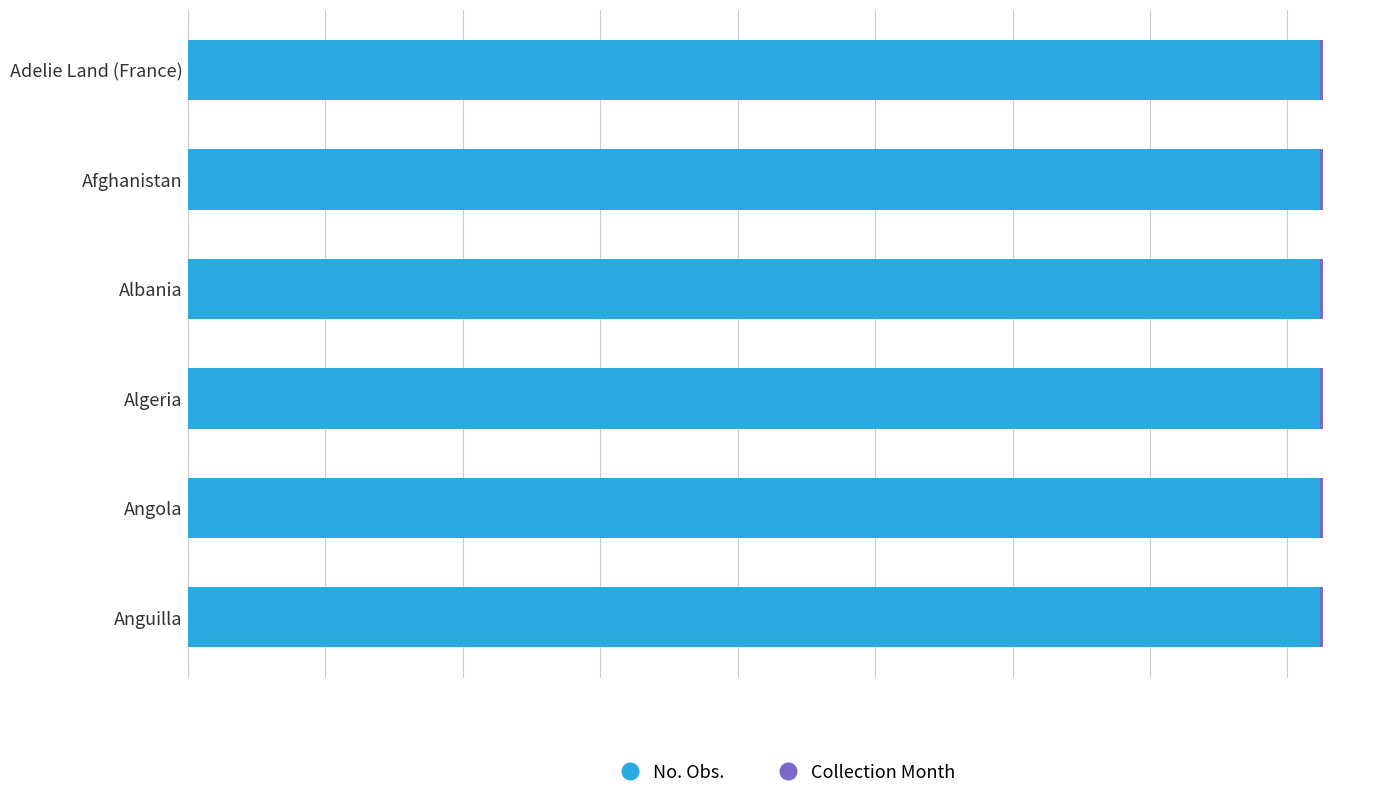

Which series changed the most between Albania and Algeria?

No. Obs.